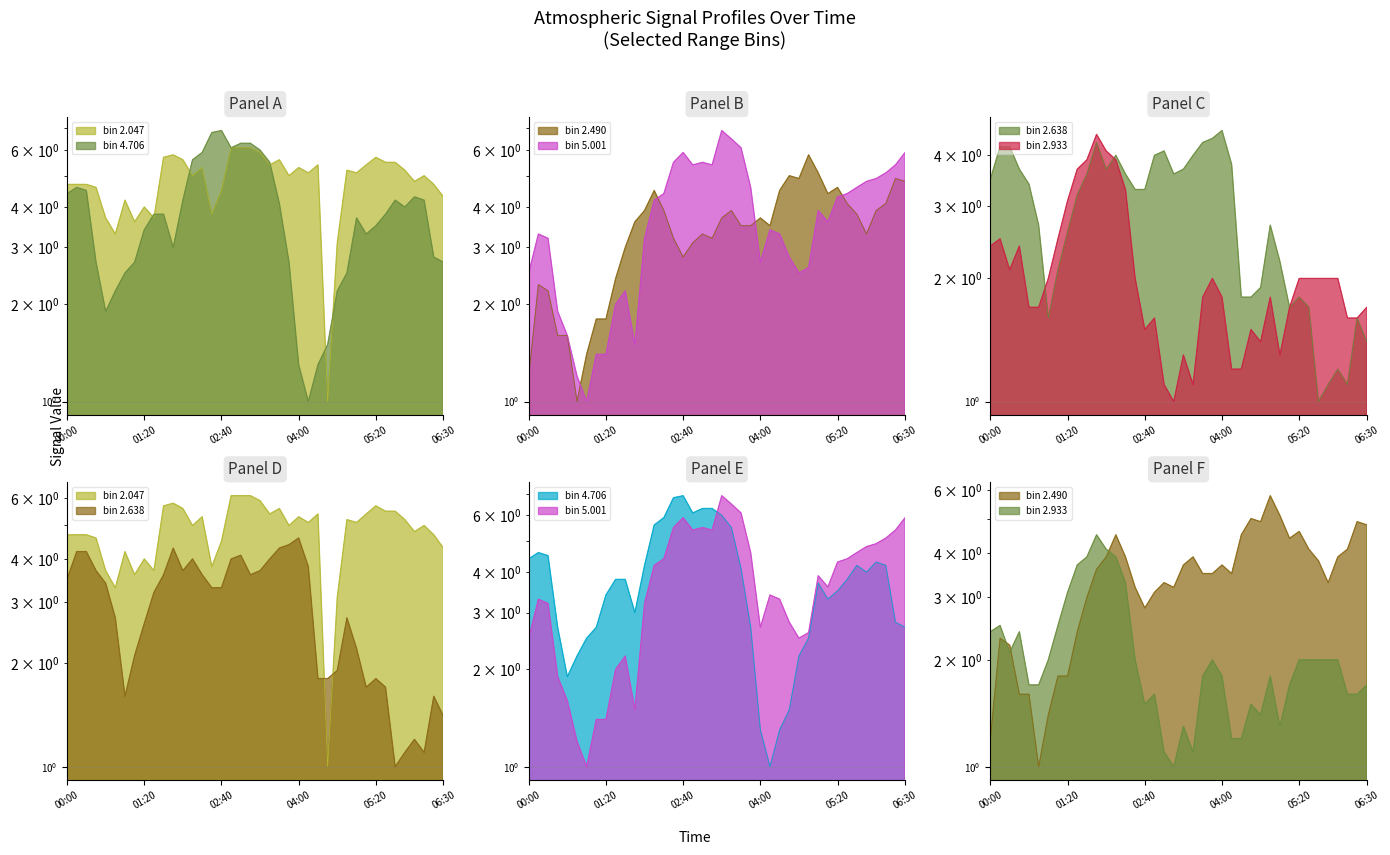

Which series changed the most between 2001/08/10 01:00 and 2001/08/10 06:00?

5.001